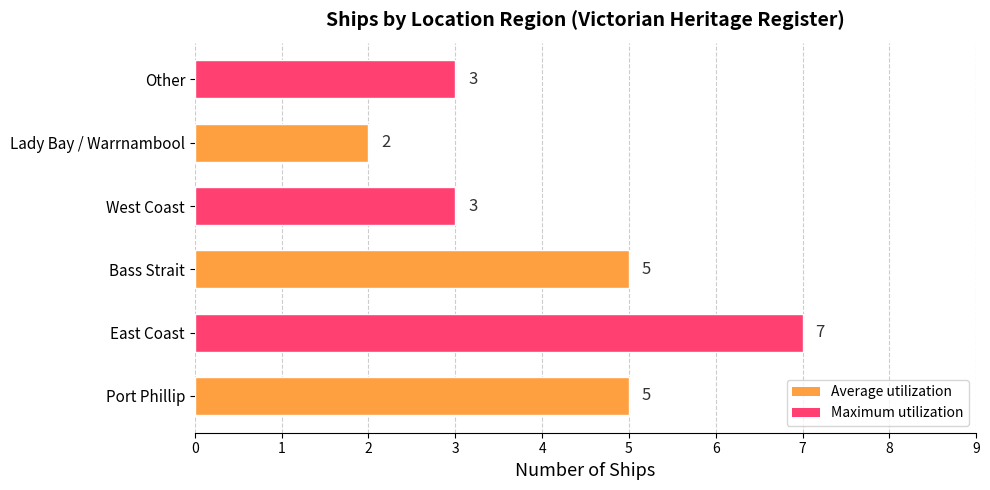

The value at East Coast is 7. True or false?

True